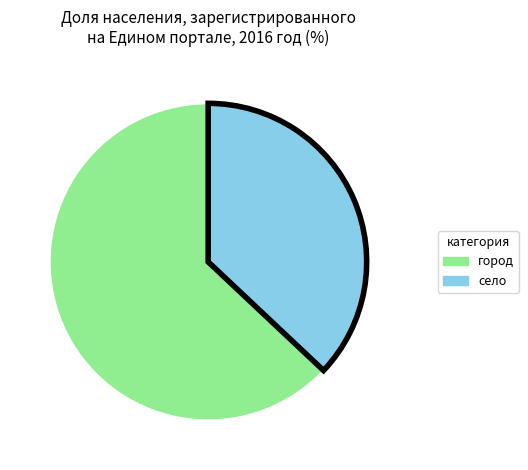

Does any single category account for the majority?

Yes